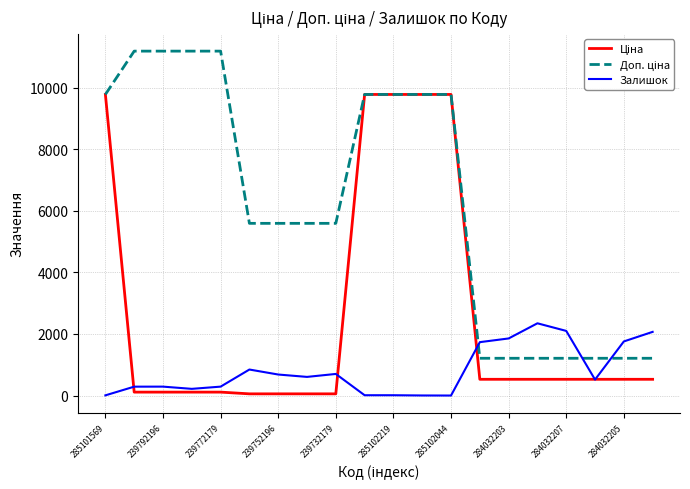

What is the highest value of the Залишок series?

2346.0